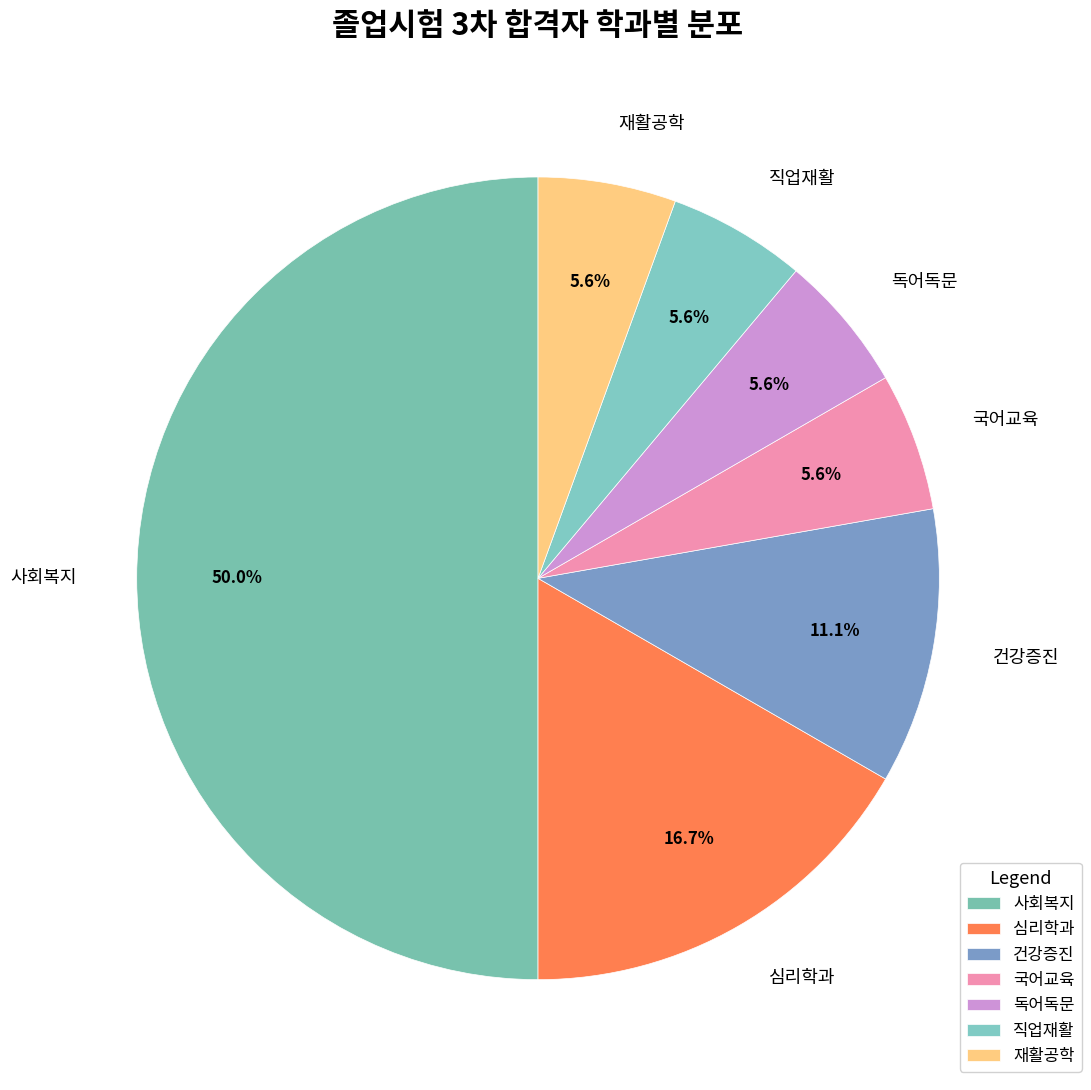

Between 국어교육 and 독어독문, which is larger?

국어교육